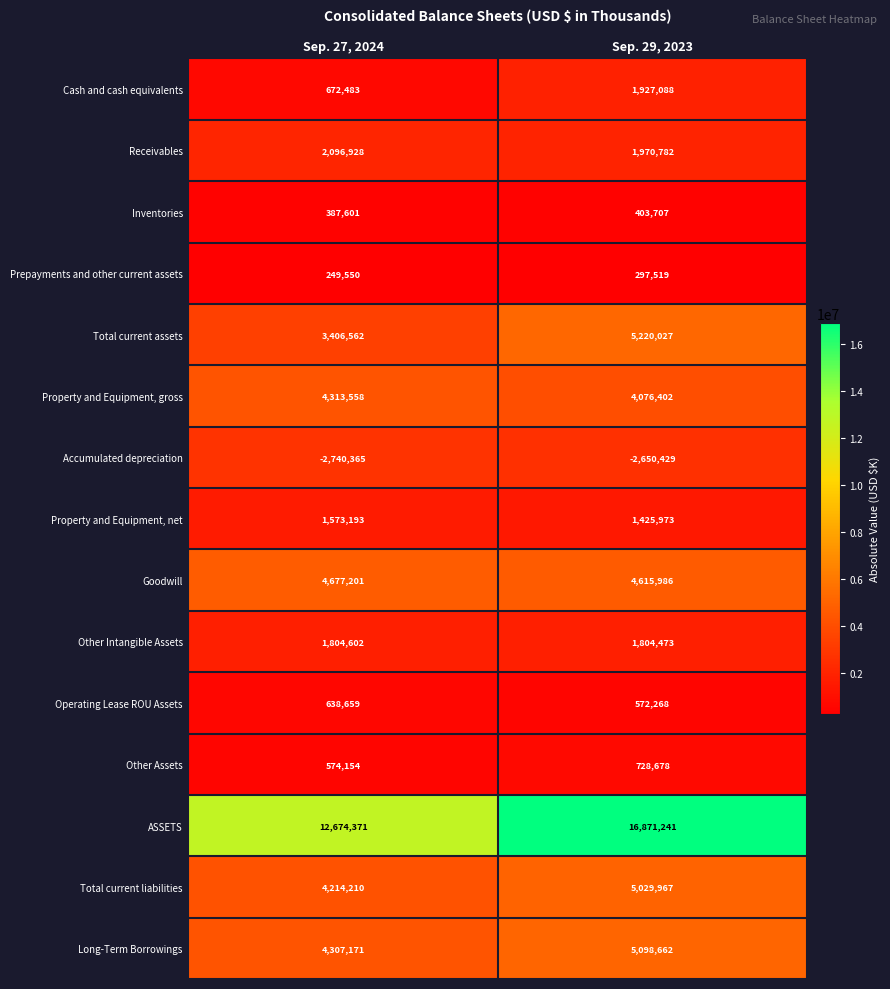

True or false: ASSETS has a value of 16871241 at Sep. 29, 2023.

True